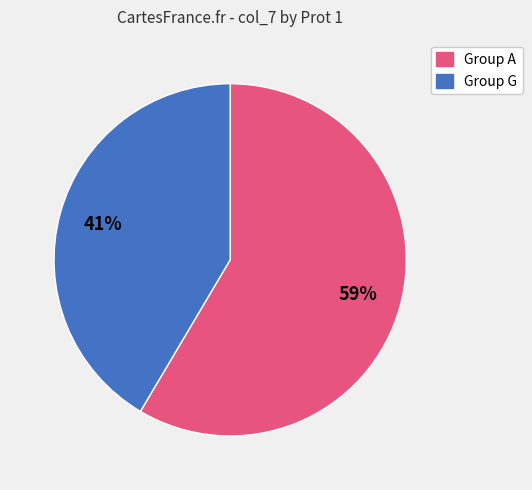

Rank the categories by value from highest to lowest.

Group A, Group G